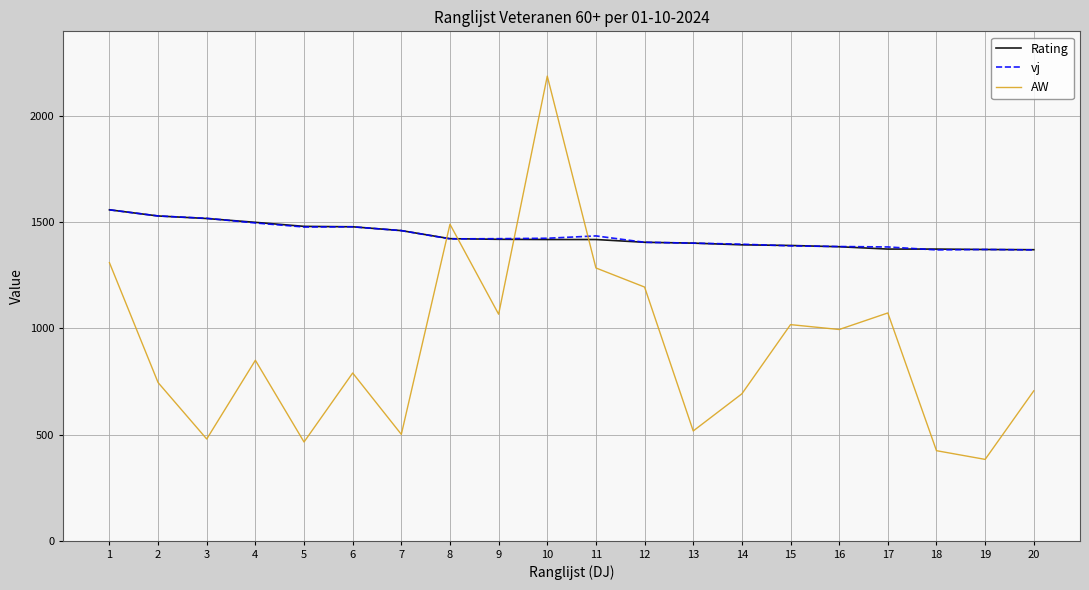

Is it true that Rating equals 1479 at 6?

True